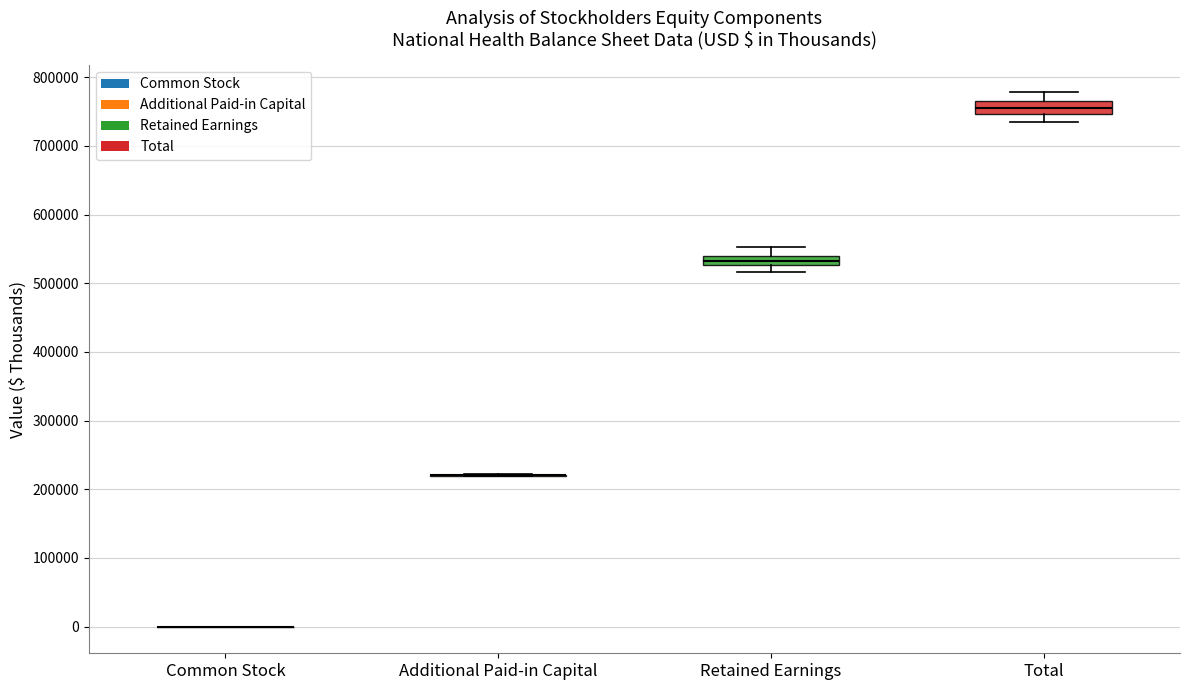

Where is the upper edge of the box for Retained Earnings on the y-axis? The values are not printed on the chart, so give them approximately, as read against the axis.

540000